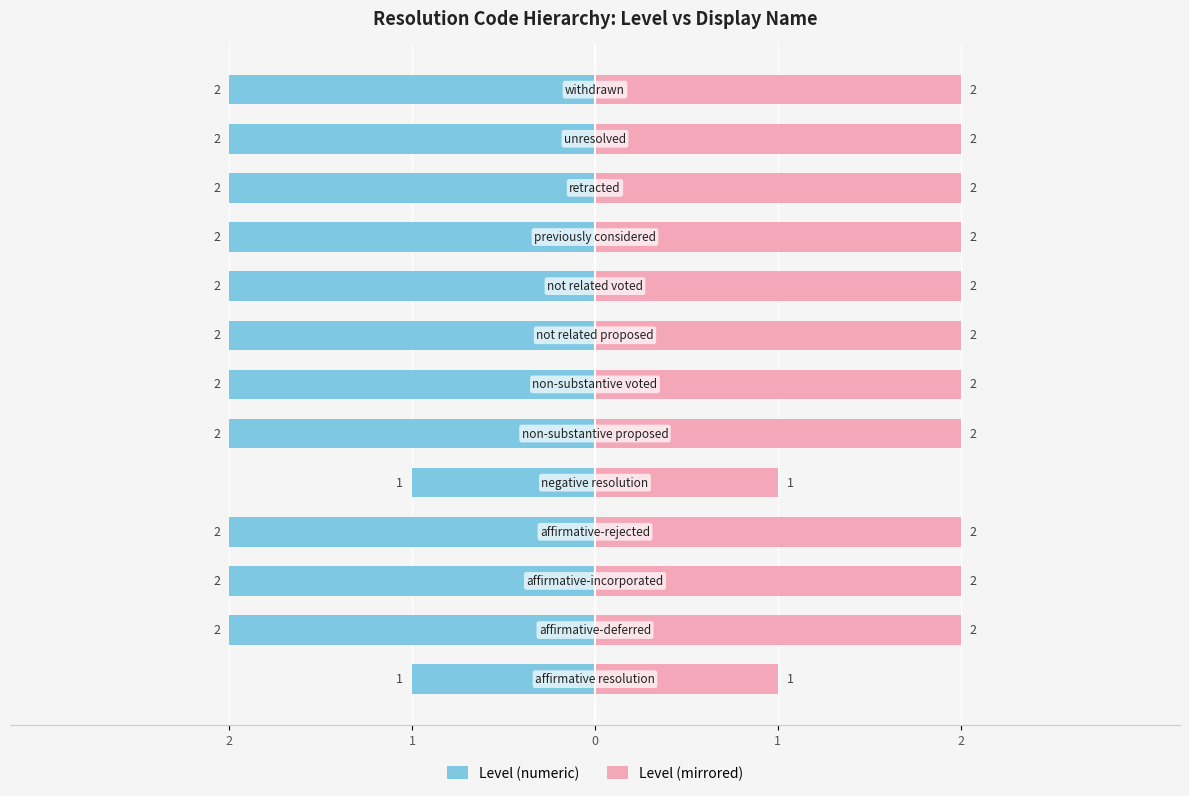

Reading left to right, extract all data points from this chart.

Level (numeric): -1	-2	-2	-2	-1	-2	-2	-2	-2	-2	-2	-2	-2
Level (mirrored): 1	2	2	2	1	2	2	2	2	2	2	2	2